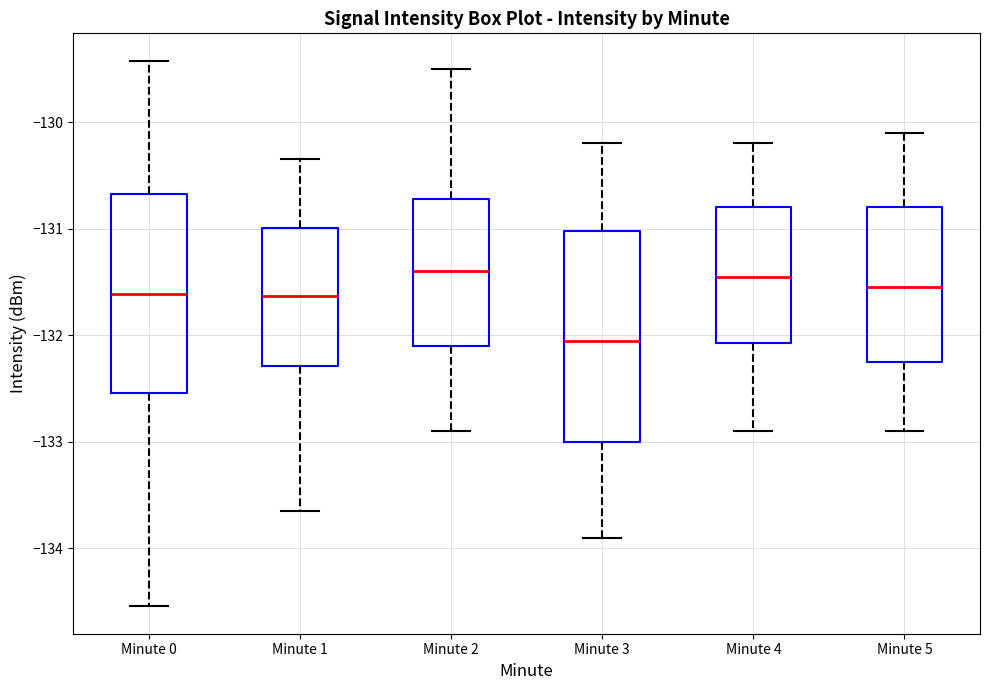

Which box is the tallest, from its lower edge to its upper edge?

Minute 3